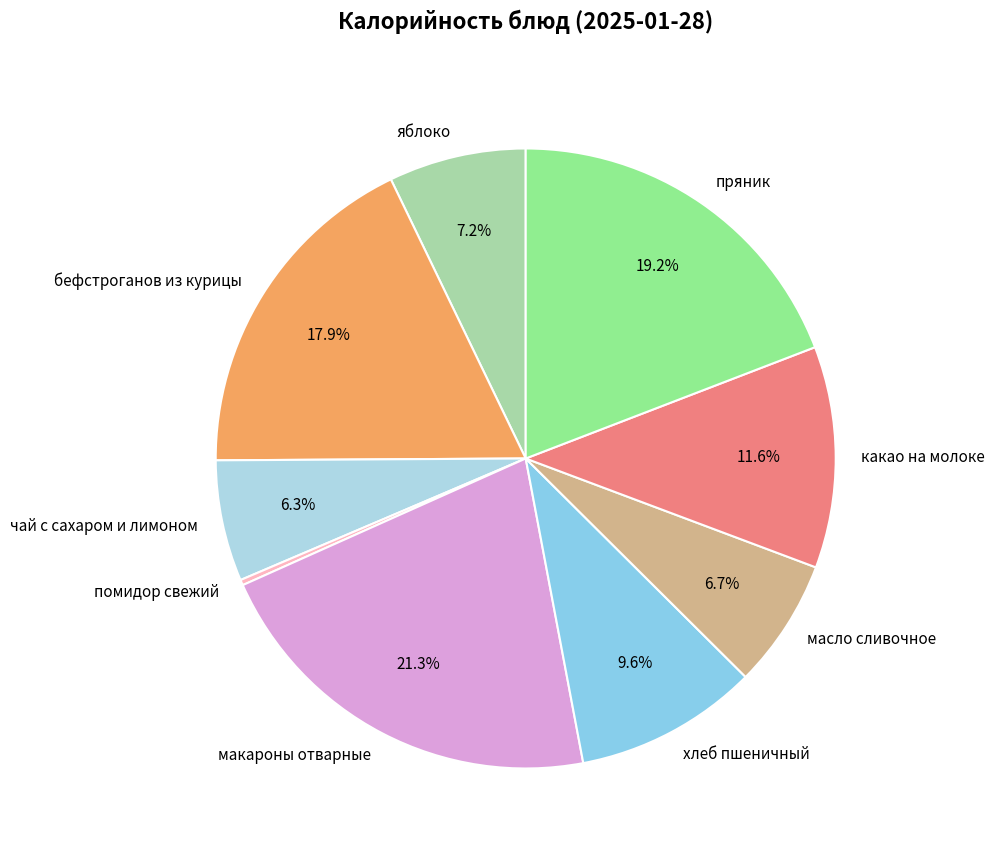

How many slices are in this pie chart?

9